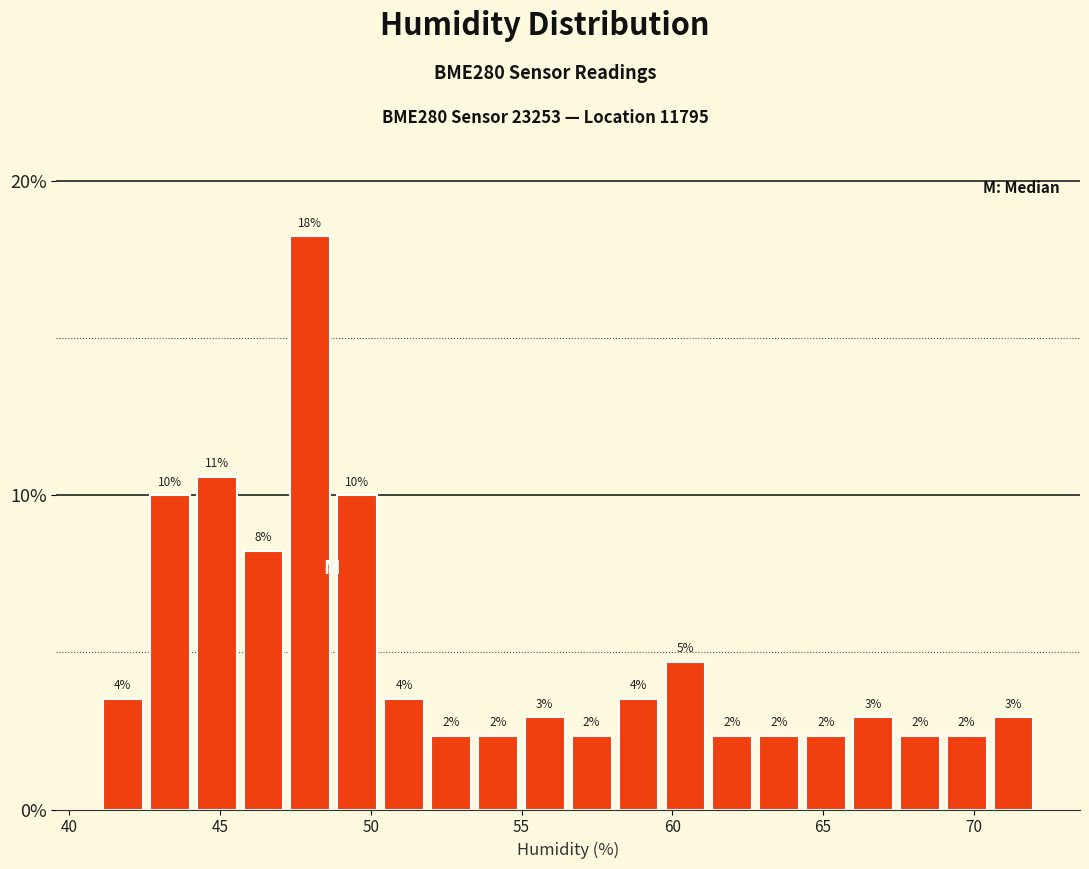

Read against the x-axis, roughly where is the centre of the tallest bar?

48.0